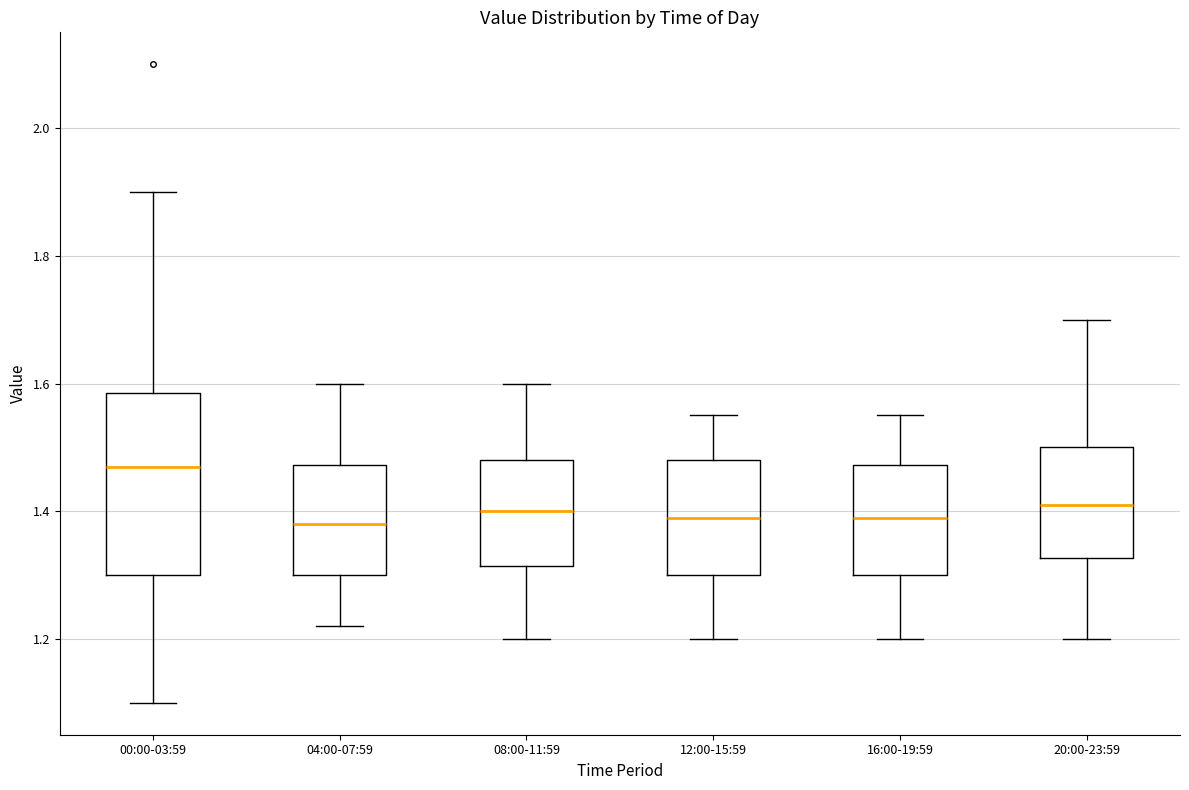

Where is the upper edge of the box for 16:00-19:59 on the y-axis? The values are not printed on the chart, so give them approximately, as read against the axis.

1.48